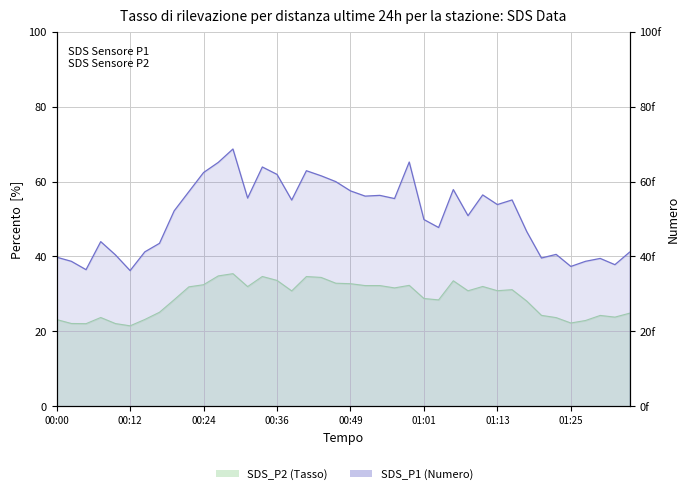

Reading left to right, what are all the values shown in this chart?

SDS_P1: 39.8	38.7	36.5	44.0	40.4	36.2	41.2	43.5	52.2	57.3	62.4	65.1	68.7	55.6	63.9	61.9	55.0	62.9	61.5	60.0	57.5	56.1	56.3	55.5	65.2	49.9	47.7	57.9	50.9	56.4	53.9	55.1	46.6	39.6	40.5	37.3	38.7	39.5	37.8	41.1
SDS_P2: 23.1	22.1	22.1	23.7	22.1	21.5	23.2	25.1	28.4	31.9	32.5	34.8	35.4	31.9	34.6	33.6	30.8	34.6	34.4	32.9	32.7	32.2	32.2	31.6	32.3	28.8	28.4	33.5	30.8	32.0	30.9	31.1	28.1	24.3	23.7	22.2	22.9	24.2	23.8	24.9